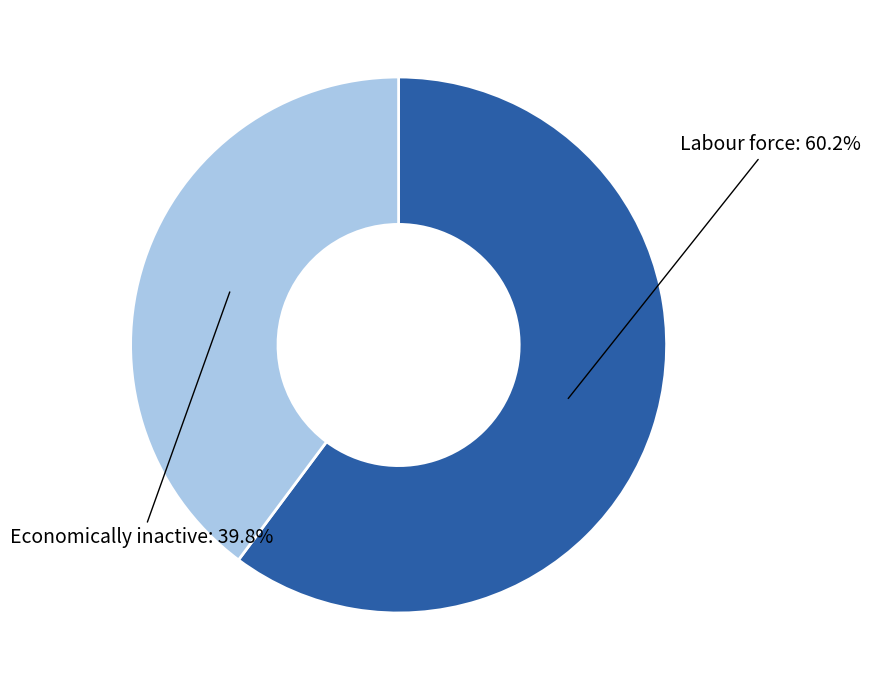

Is there a majority slice in this chart?

Yes